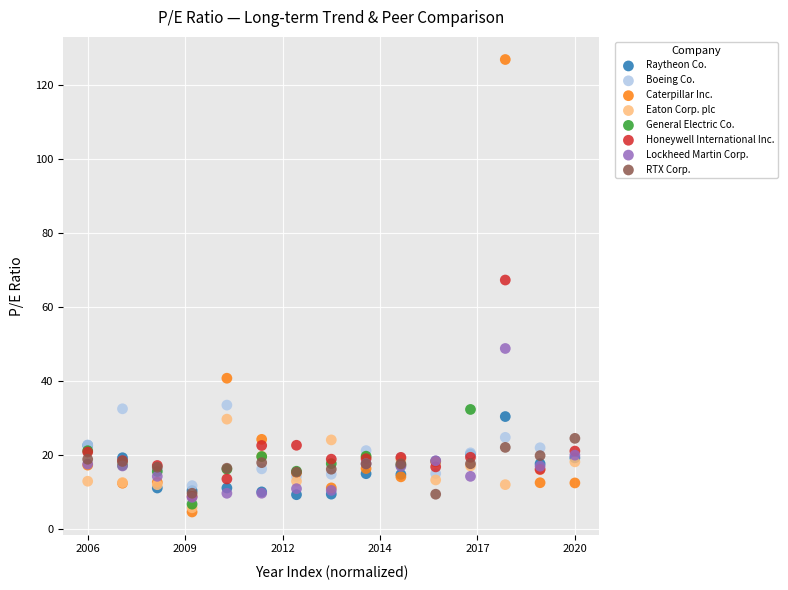

Which series has the widest spread of Y values?

Caterpillar Inc.